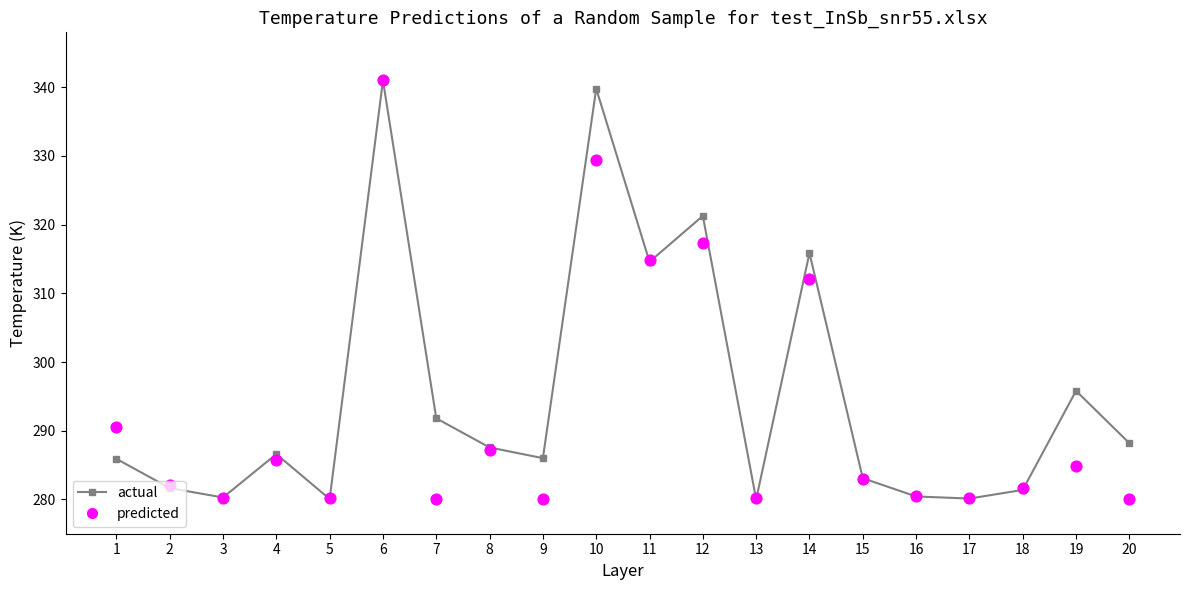

At which category is the sum across all series the highest?

6